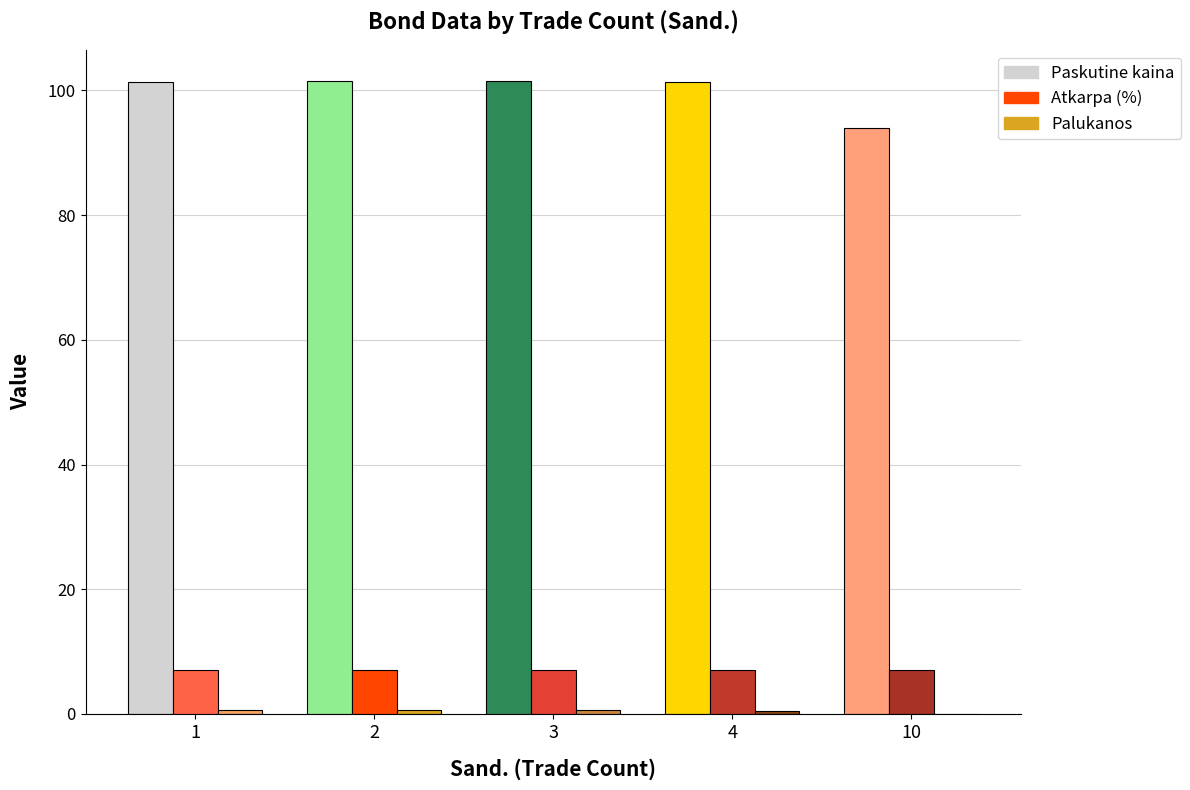

Which series has the largest total across all categories?

Paskutine kaina